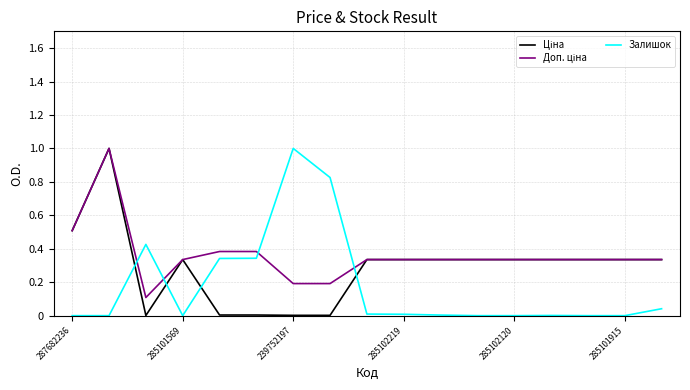

Does the chart have visible grid lines?

Yes